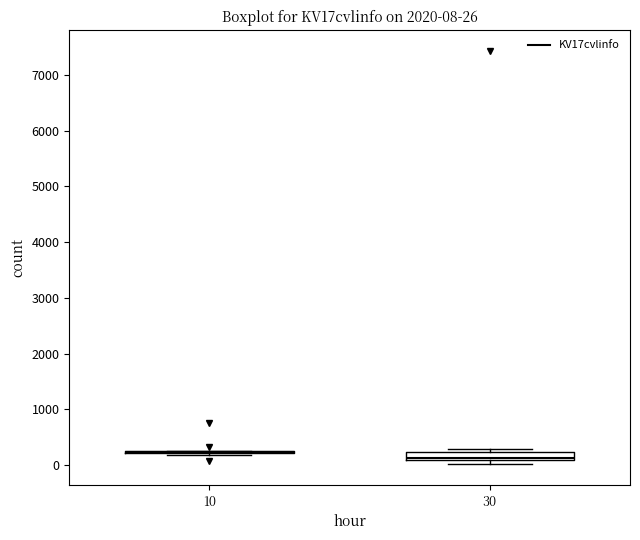

Comparing the boxes themselves (not the whiskers), which one is the tallest?

30